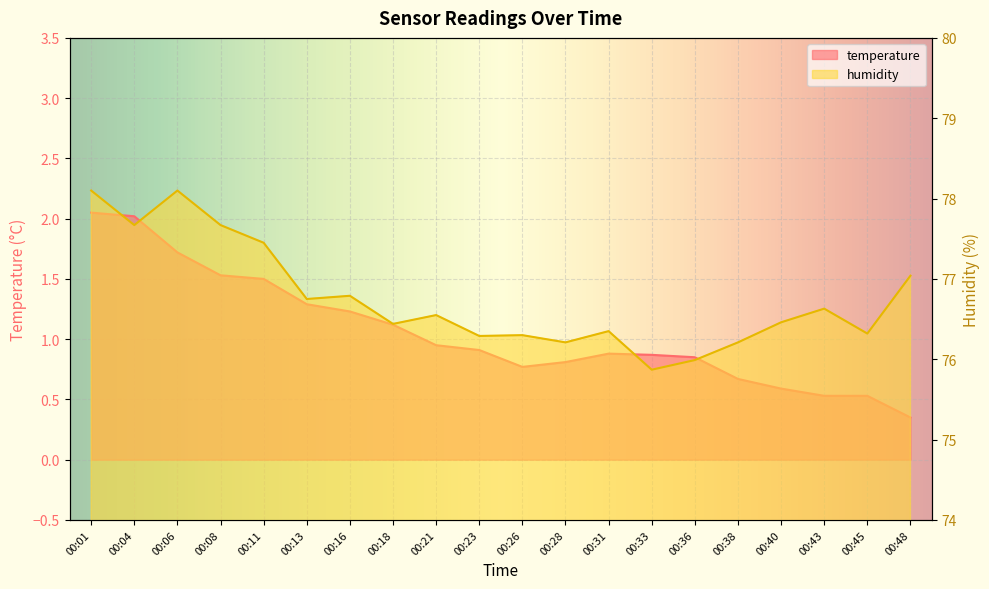

Where is the first local maximum for humidity?

00:06